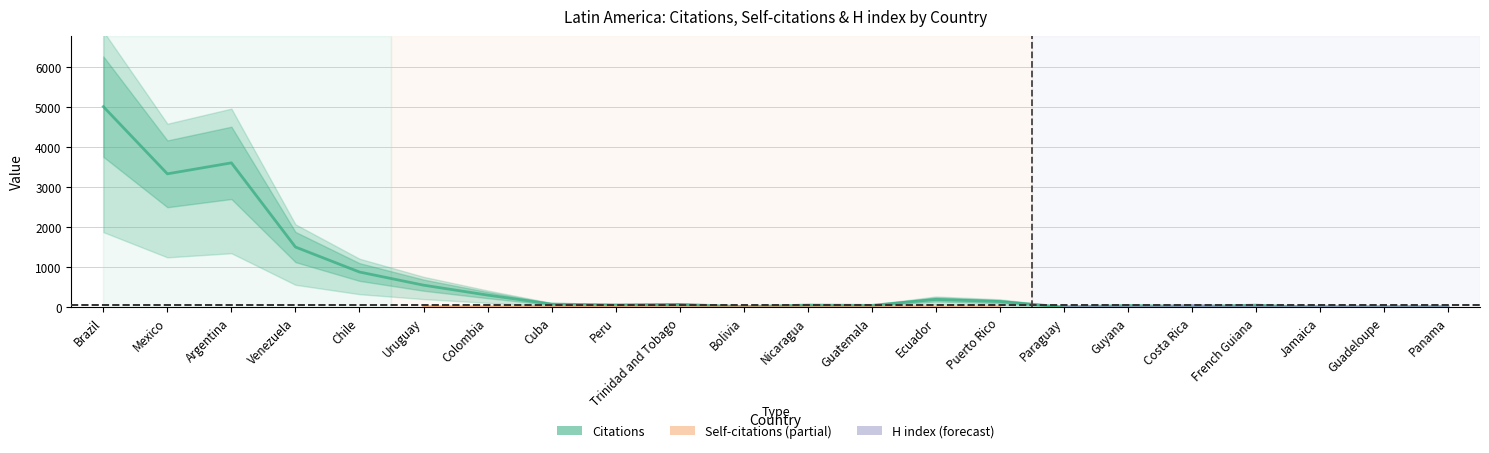

Where does the Citations series first go above 77?

Brazil